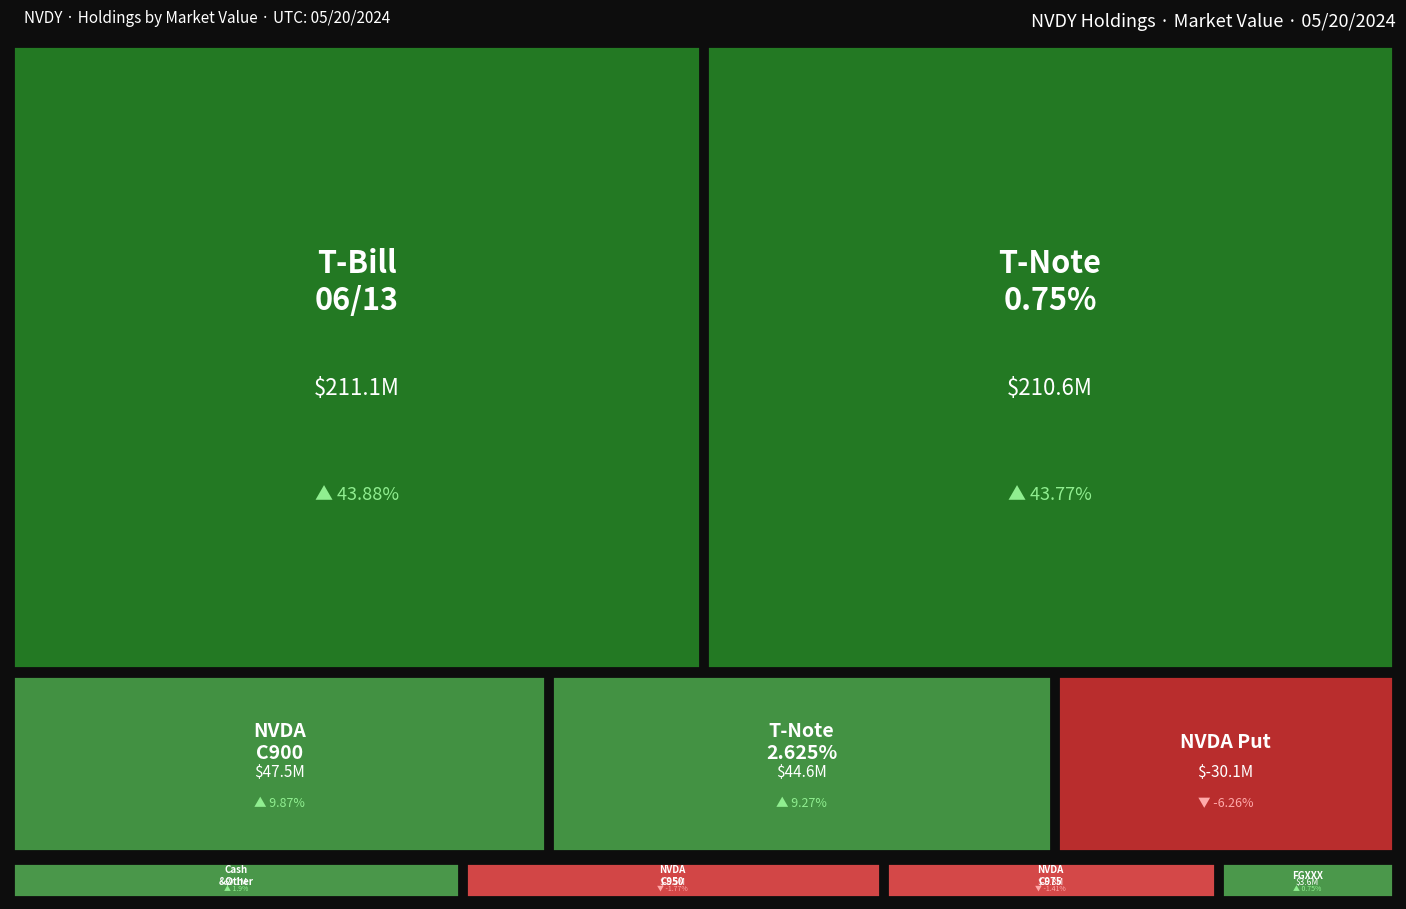

The chart shows a value of 78781571.5 at NVDA  240719C00900000. True or false?

False